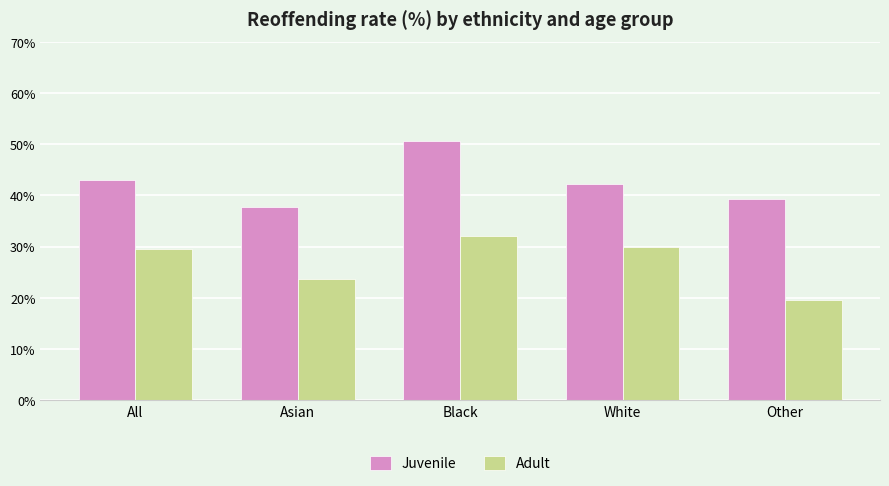

Where does the Adult series first go above 29?

All